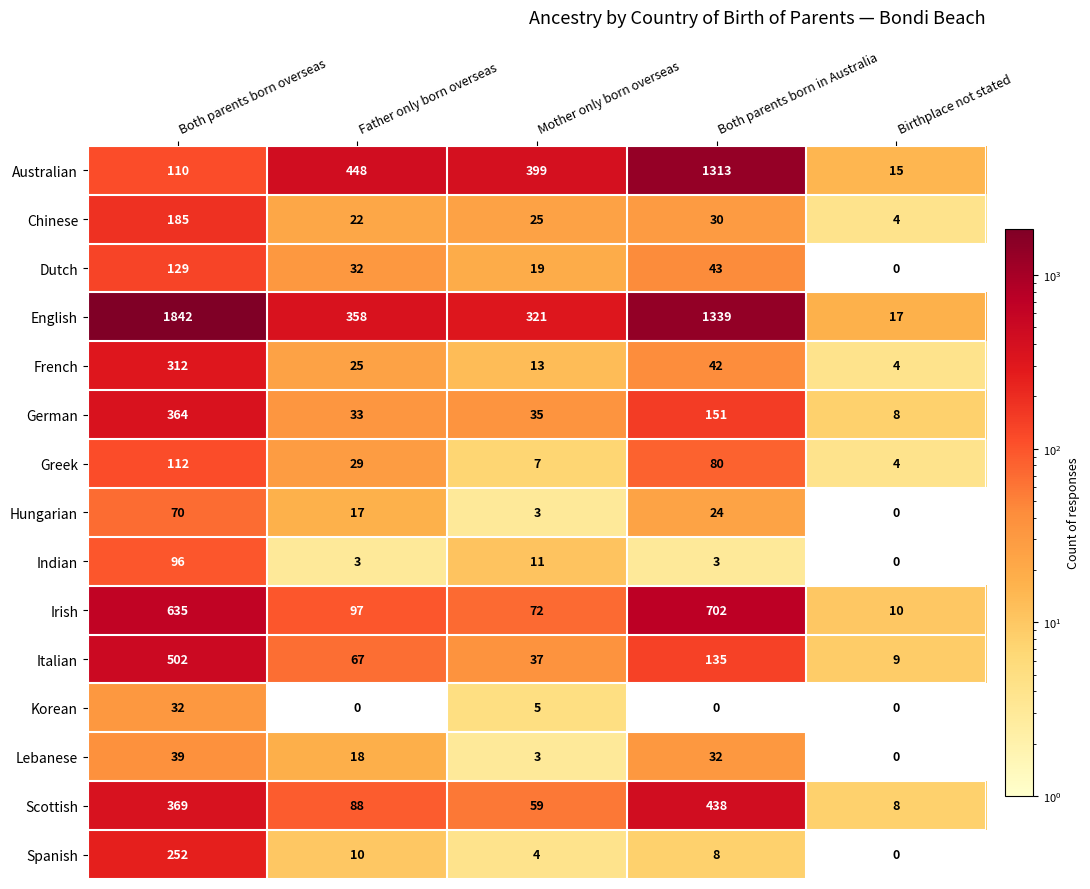

Rank the series by their maximum value, from highest to lowest.

English, Australian, Irish, Italian, Scottish, German, French, Spanish, Chinese, Dutch, Greek, Indian, Hungarian, Lebanese, Korean